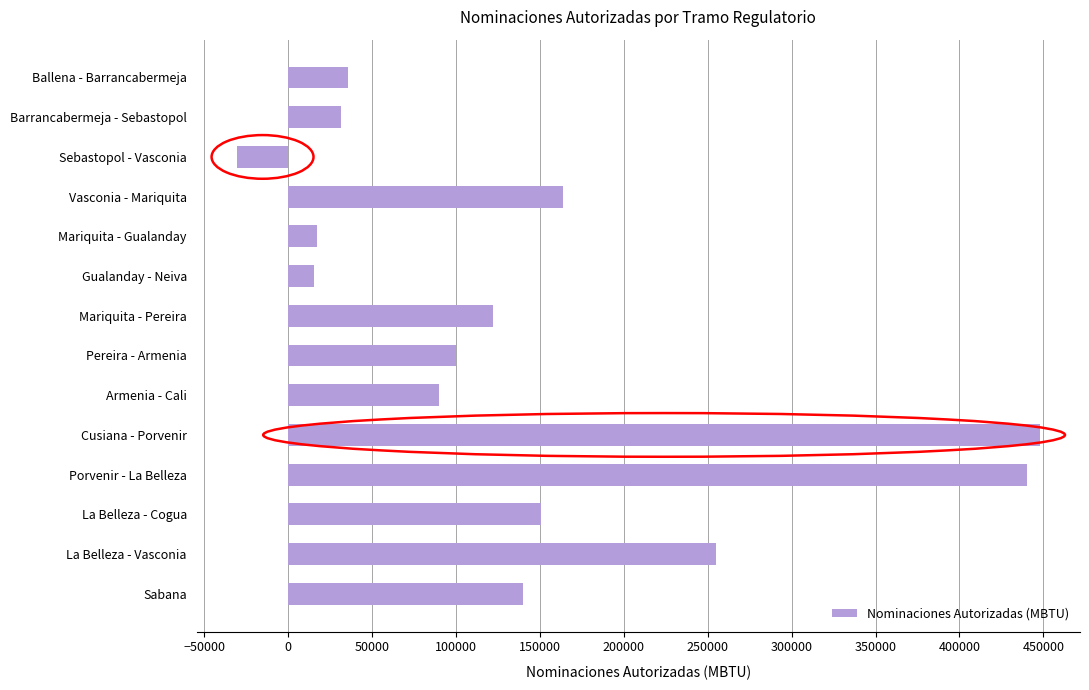

What value does the data have at La Belleza - Vasconia?

254896.0